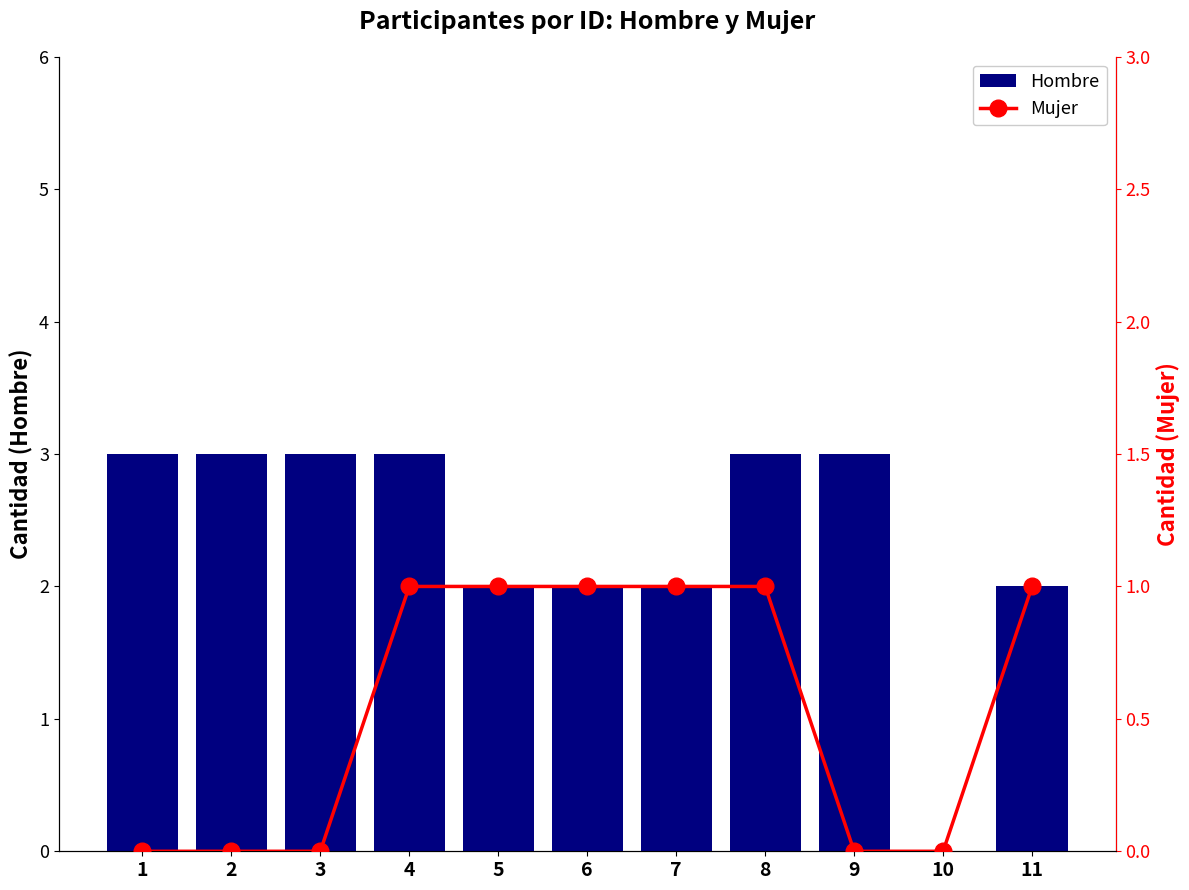

At which category is the sum across all series the highest?

4